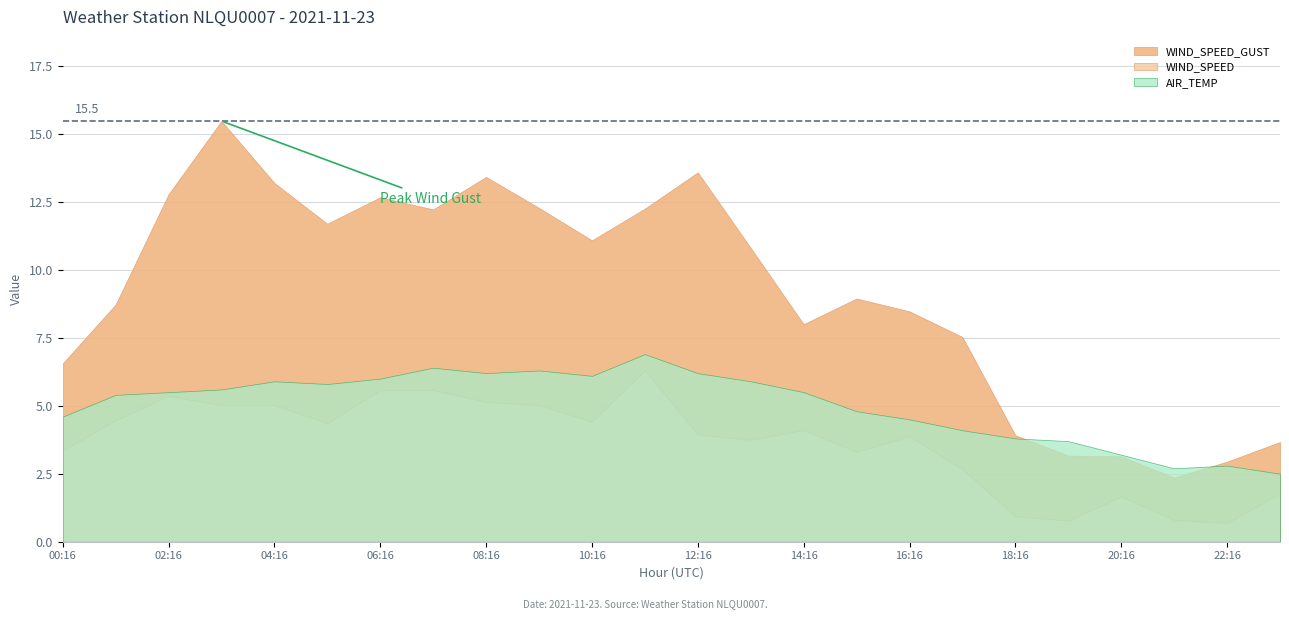

How many times do WIND_SPEED_GUST and AIR_TEMP cross each other?

2